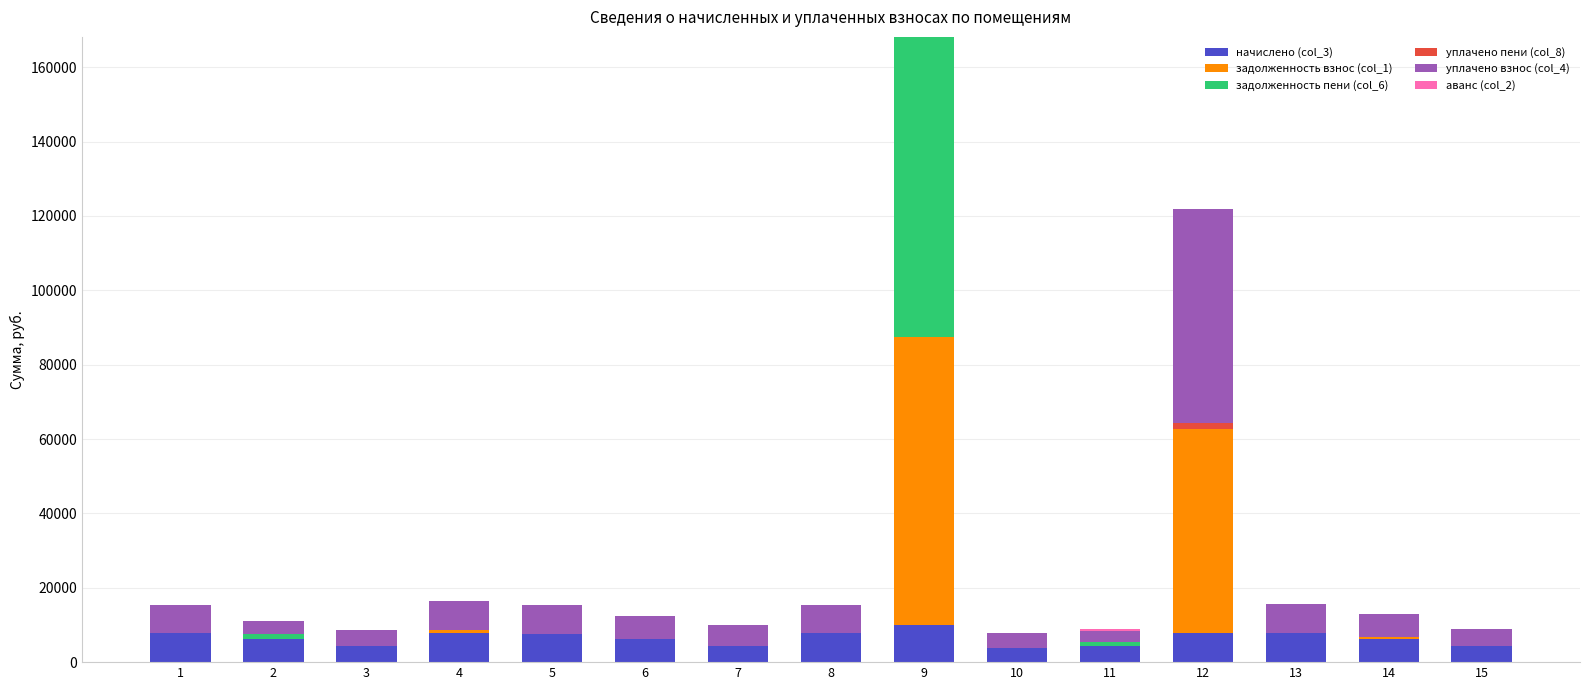

What is the total value across all series at 3?

8717.9